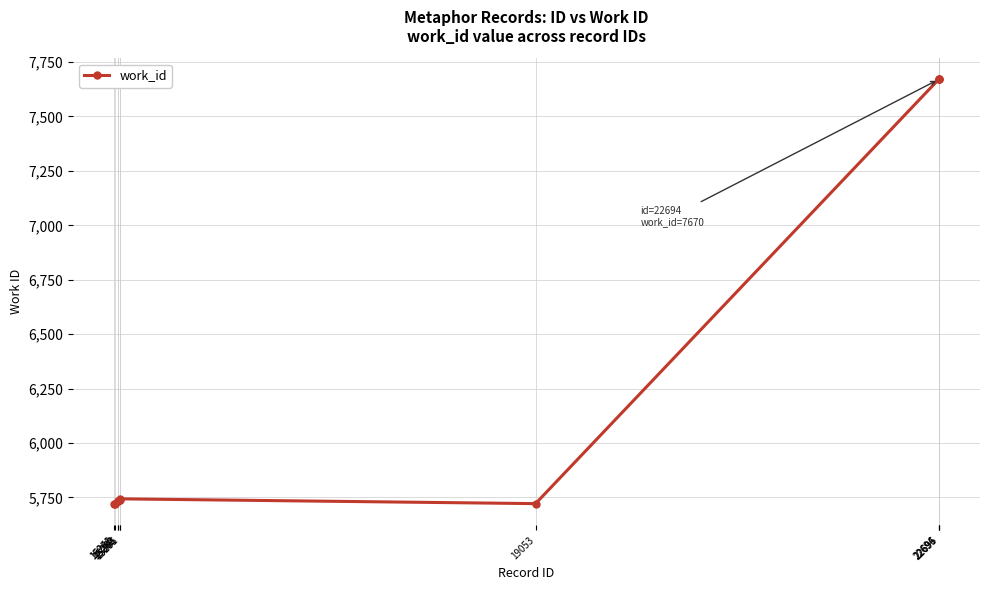

What is the value of the 3rd point from the left?

5734